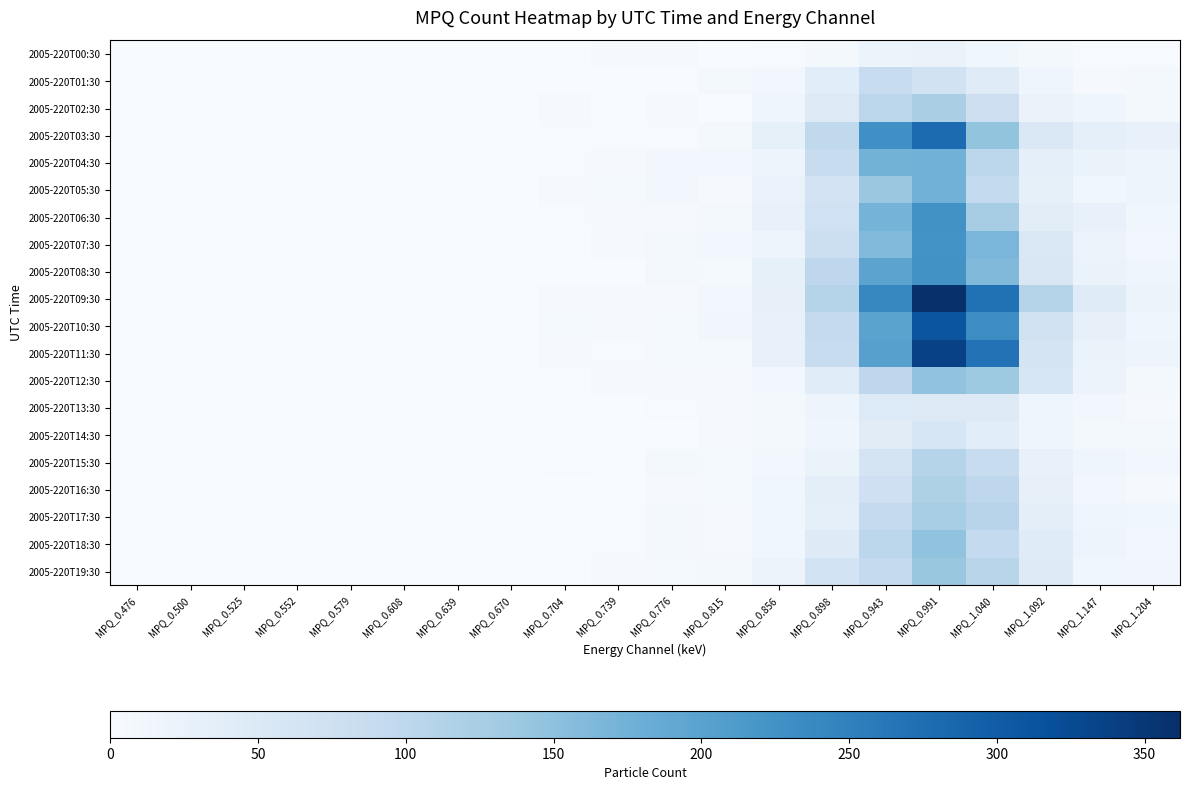

How many categories are shown in the chart?

20